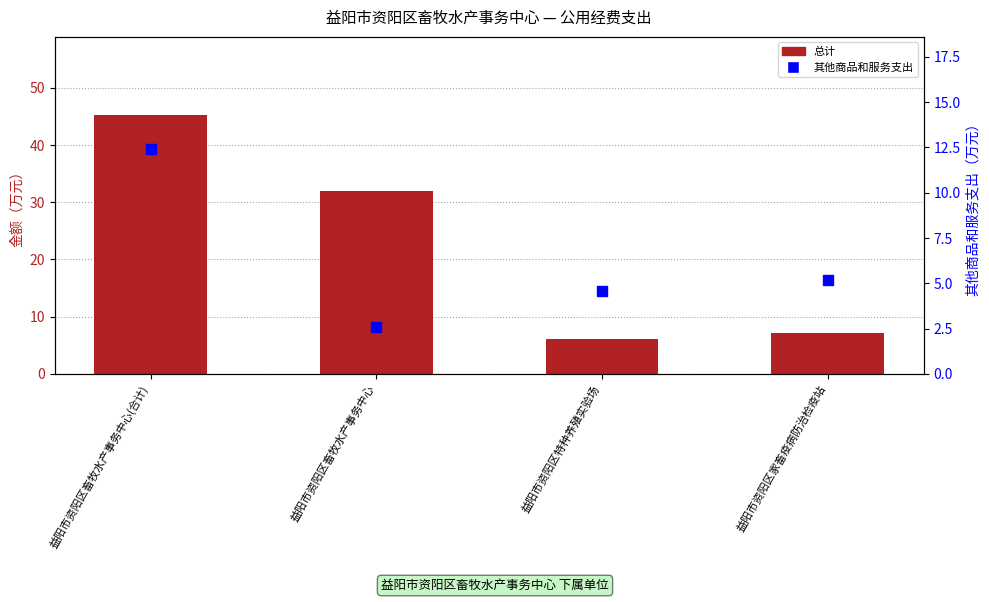

At which category is the sum across all series the highest?

益阳市资阳区畜牧水产事务中心(合计)